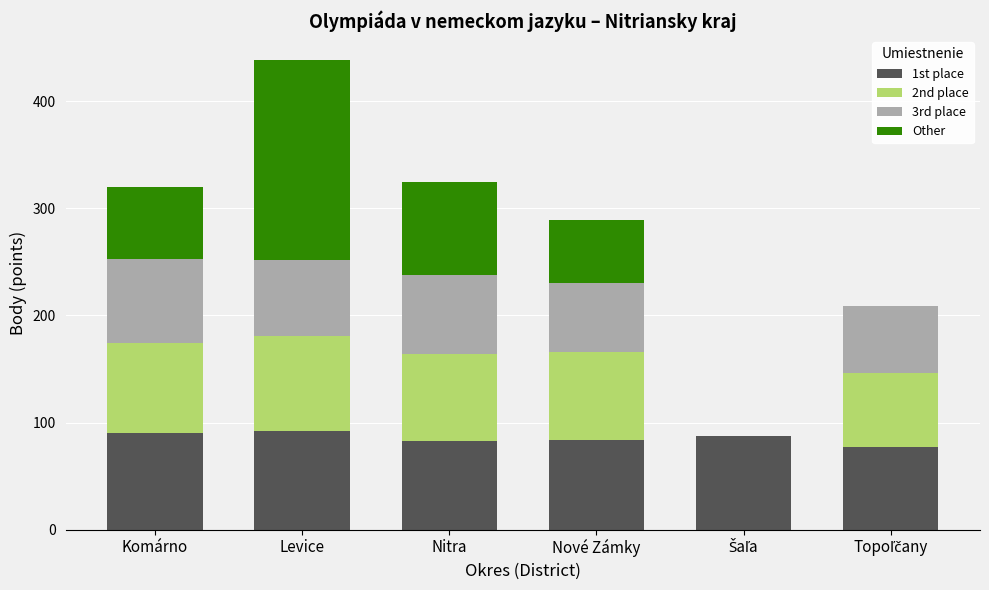

The 1st place series shows 92 at Levice. True or false?

True